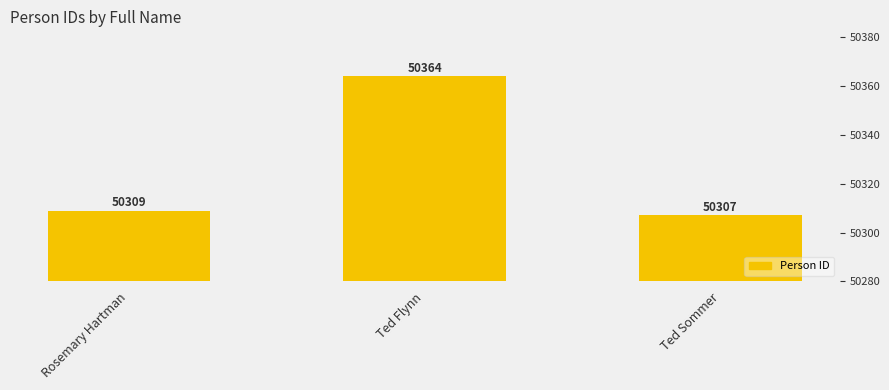

What is the ratio of the value at Ted Sommer to the value at Rosemary Hartman?

1.0